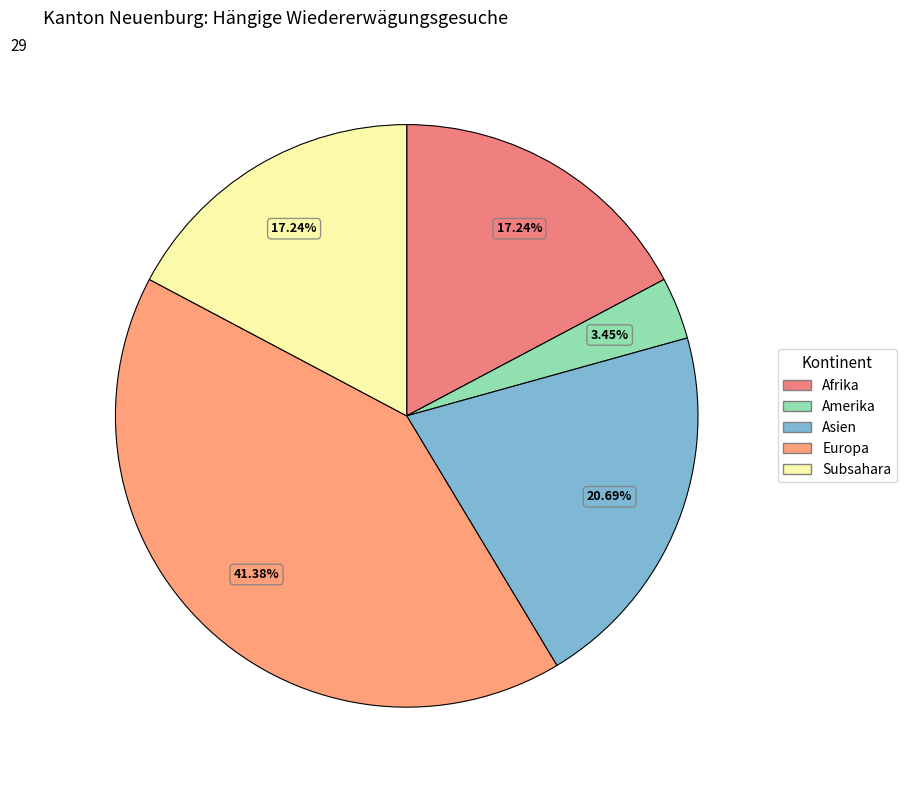

To the nearest percent, what portion does Europa represent?

41%